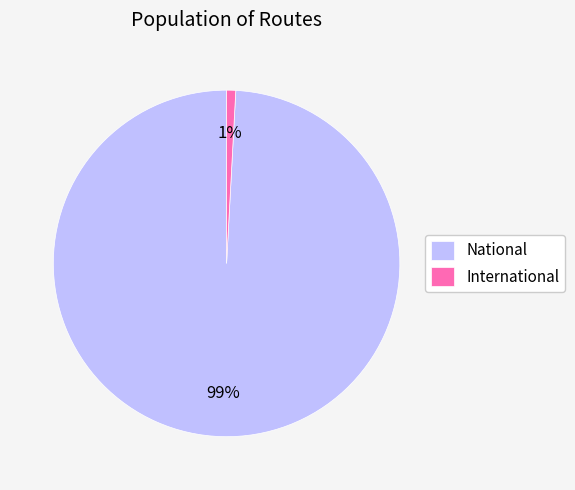

Rank the categories by value from lowest to highest.

International, National